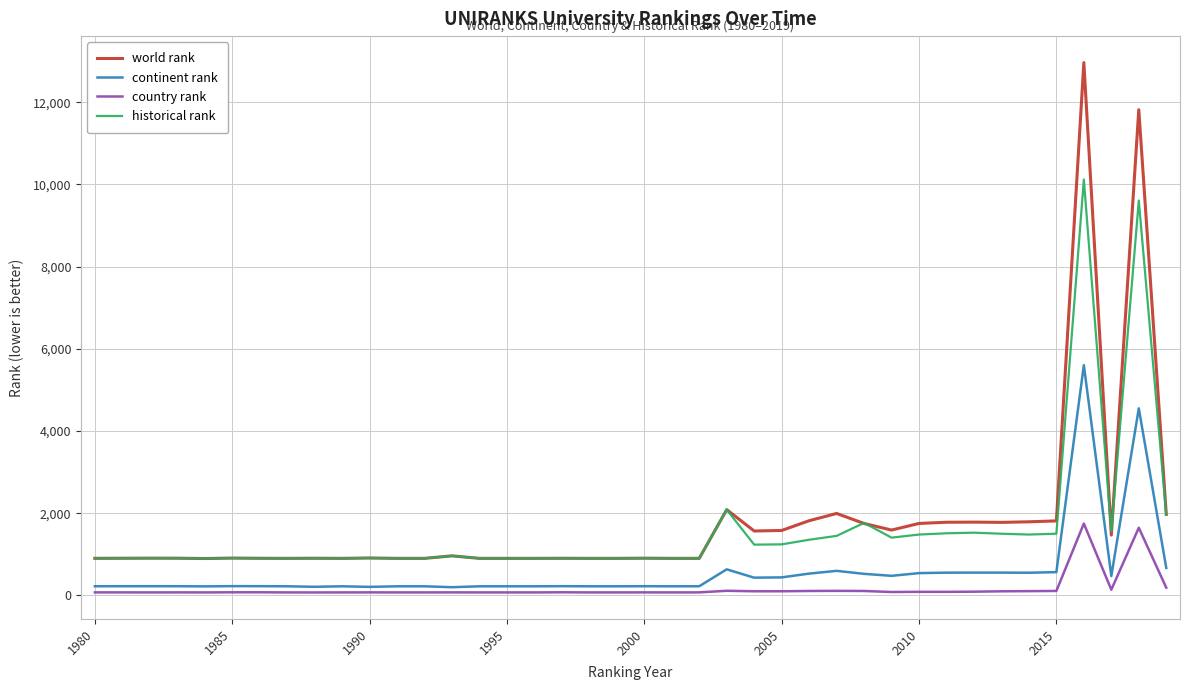

What is the greatest value displayed?

12967.0